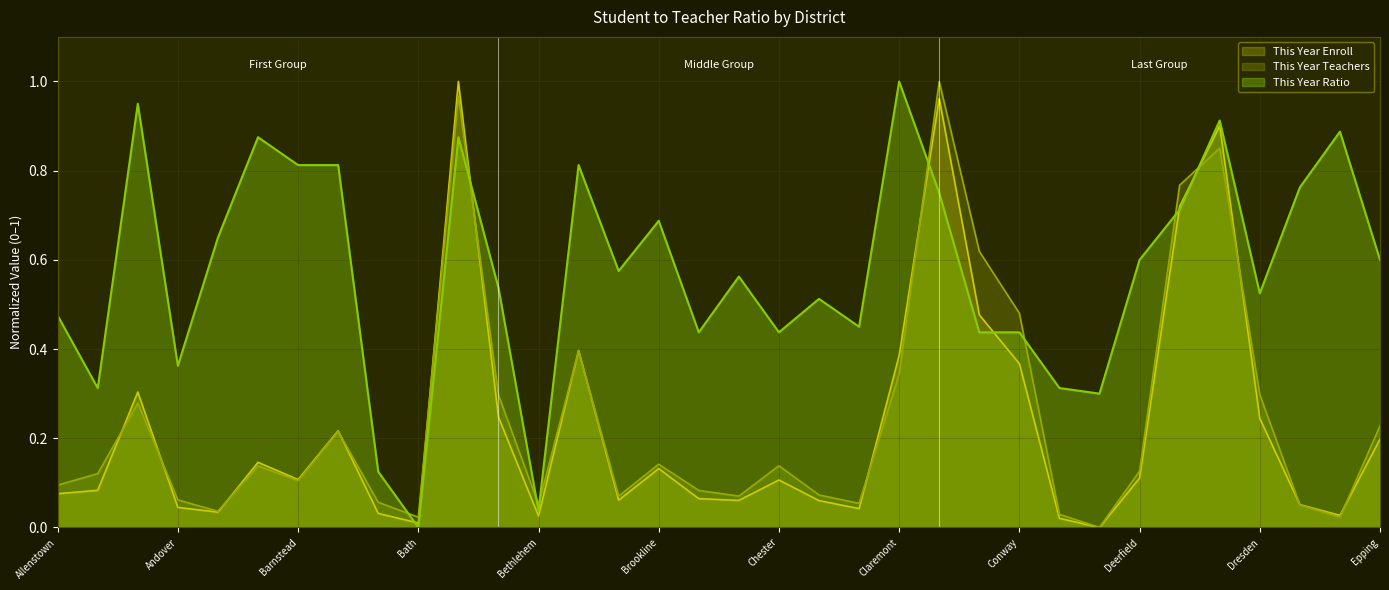

Is it true that This Year Teachers equals 0.6 at Croydon?

False